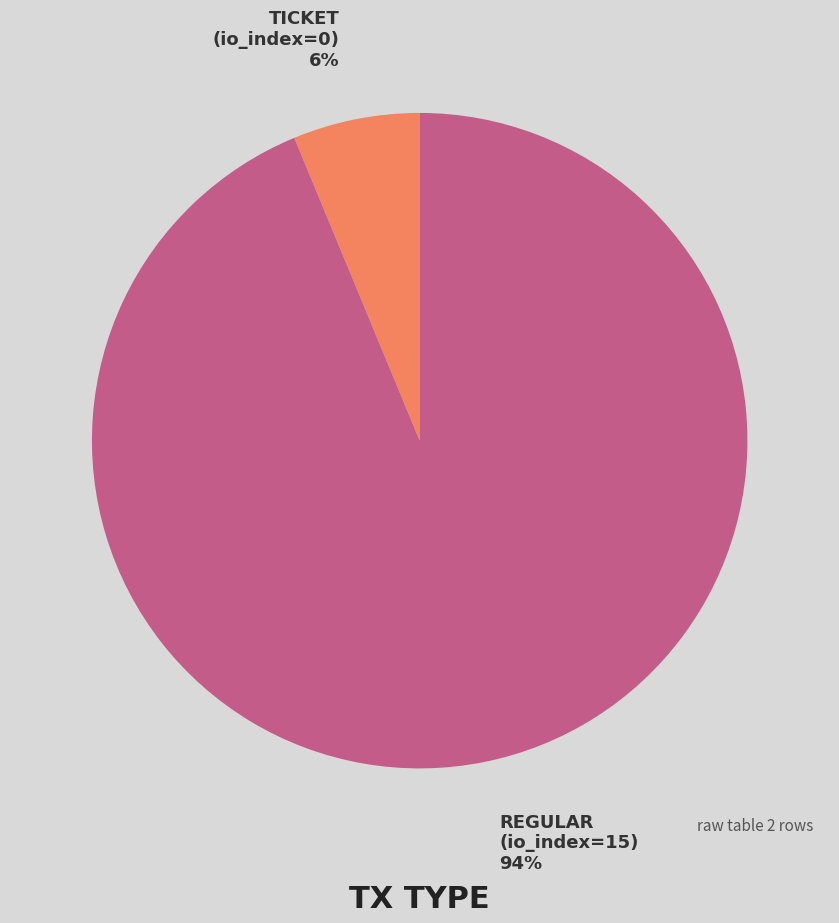

How many slices are in this pie chart?

2